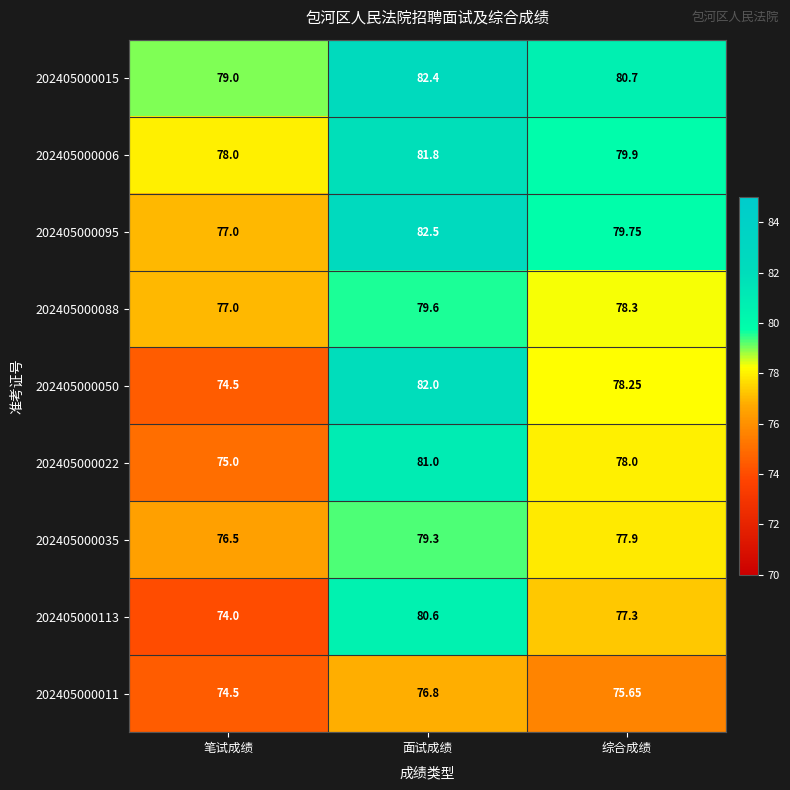

At which category is the sum across all series the highest?

面试成绩